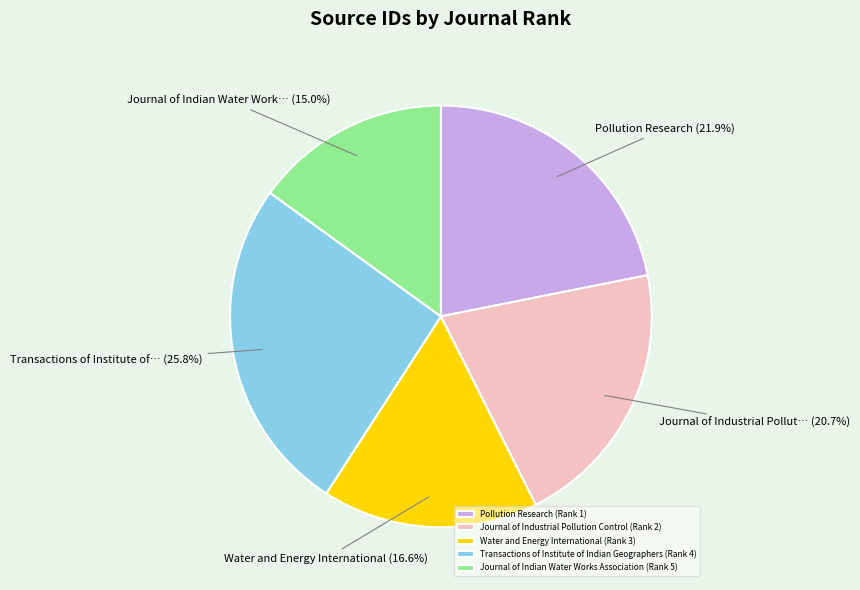

Does any single category account for the majority?

No